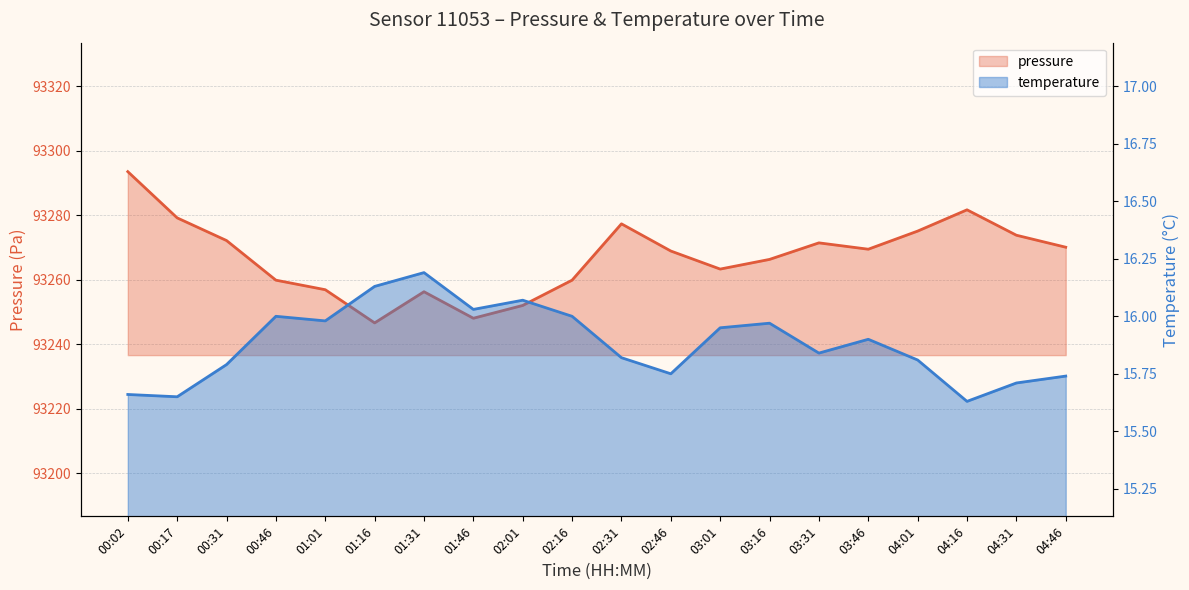

What is the value of the temperature point at the 8th from the left?

16.0